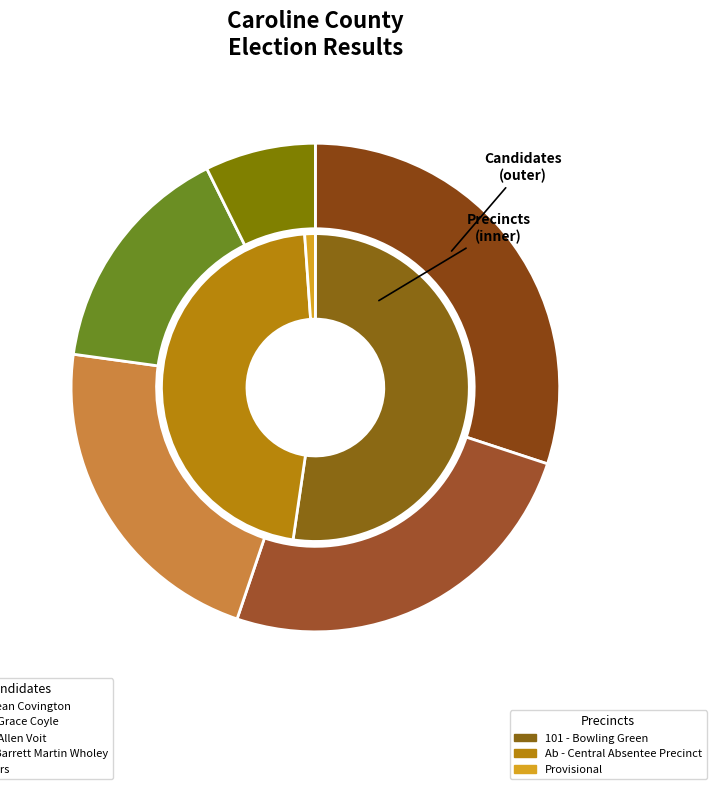

Does Provisional account for over 50% of the chart?

No